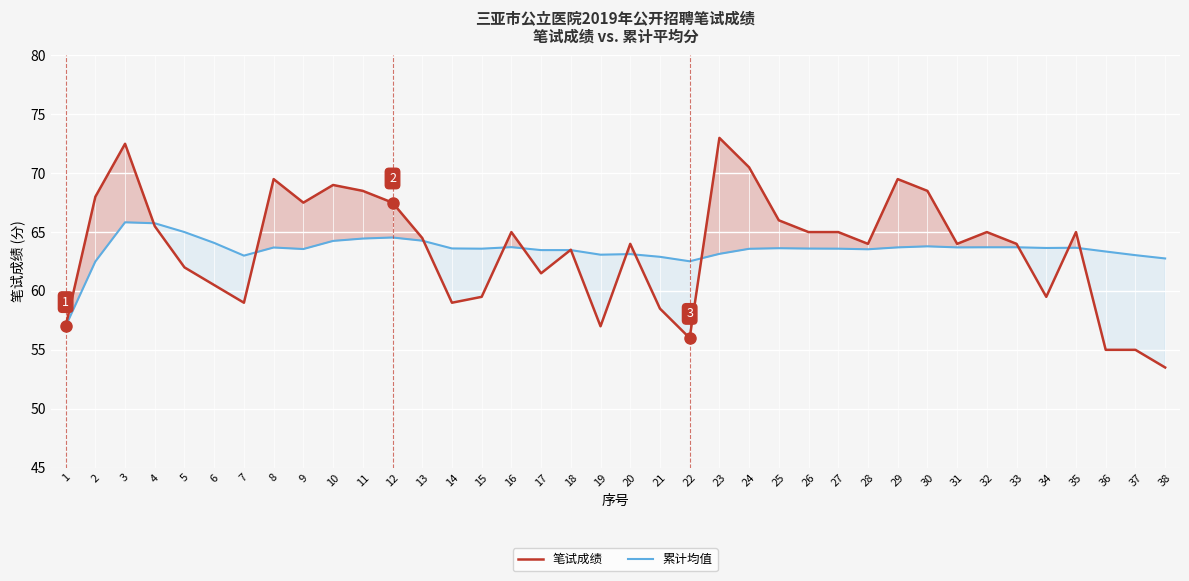

Reading left to right, what are all the values shown in this chart?

笔试成绩: 1=57.0	2=68.0	3=72.5	4=65.5	5=62.0	6=60.5	7=59.0	8=69.5	9=67.5	10=69.0	11=68.5	12=67.5	13=64.5	14=59.0	15=59.5	16=65.0	17=61.5	18=63.5	19=57.0	20=64.0	21=58.5	22=56.0	23=73.0	24=70.5	25=66.0	26=65.0	27=65.0	28=64.0	29=69.5	30=68.5	31=64.0	32=65.0	33=64.0	34=59.5	35=65.0	36=55.0	37=55.0	38=53.5
累计均值: 1=57.0	2=62.5	3=65.8	4=65.8	5=65.0	6=64.1	7=63.0	8=63.7	9=63.6	10=64.2	11=64.5	12=64.5	13=64.3	14=63.6	15=63.6	16=63.7	17=63.5	18=63.5	19=63.1	20=63.1	21=62.9	22=62.5	23=63.1	24=63.6	25=63.6	26=63.6	27=63.6	28=63.5	29=63.7	30=63.8	31=63.7	32=63.7	33=63.7	34=63.6	35=63.7	36=63.4	37=63.0	38=62.8